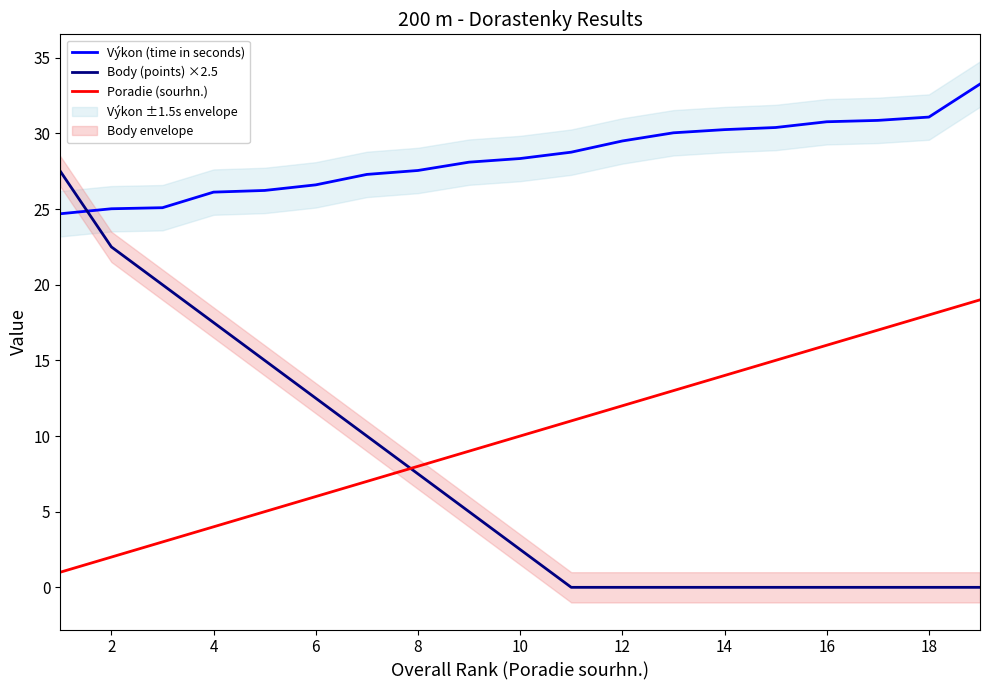

What is the lowest value of the Poradie (sourhn.) series?

1.0